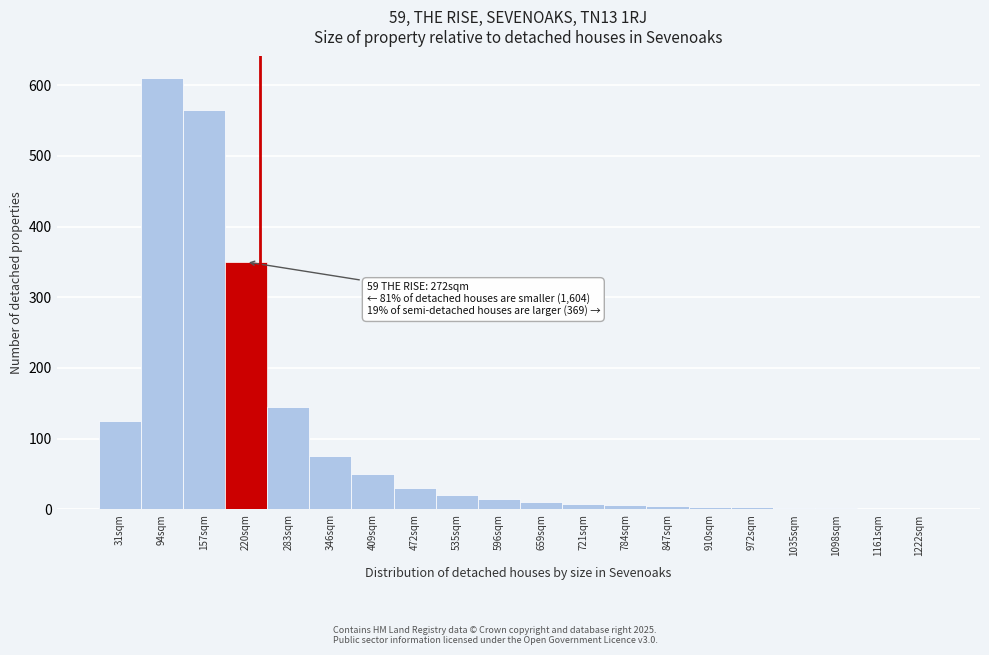

What is the ratio of the value at 31sqm to the value at 596sqm?

8.3